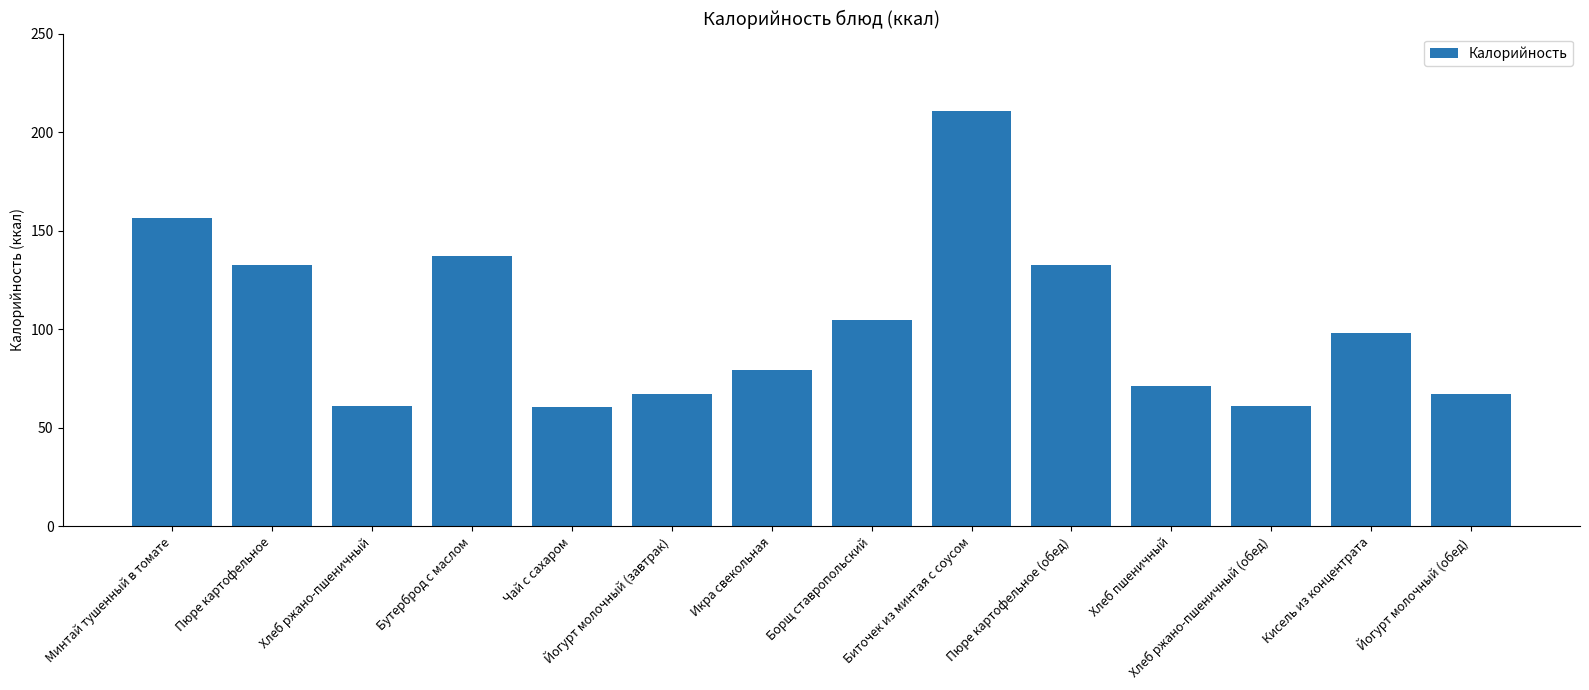

At which category does the chart reach its peak across all series?

Биточек из минтая с соусом